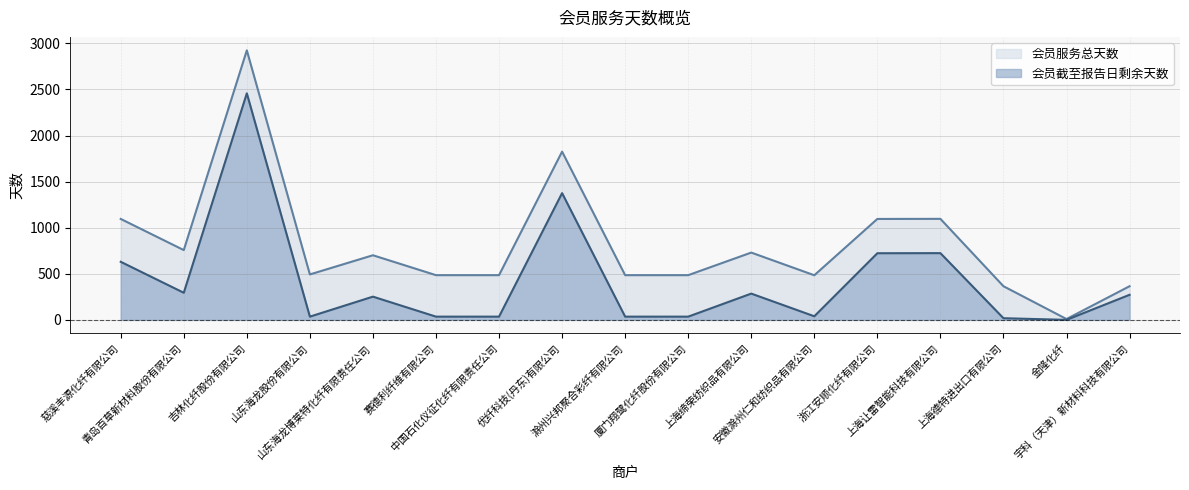

How many positive values does the 会员截至报告日剩余天数 series have?

16